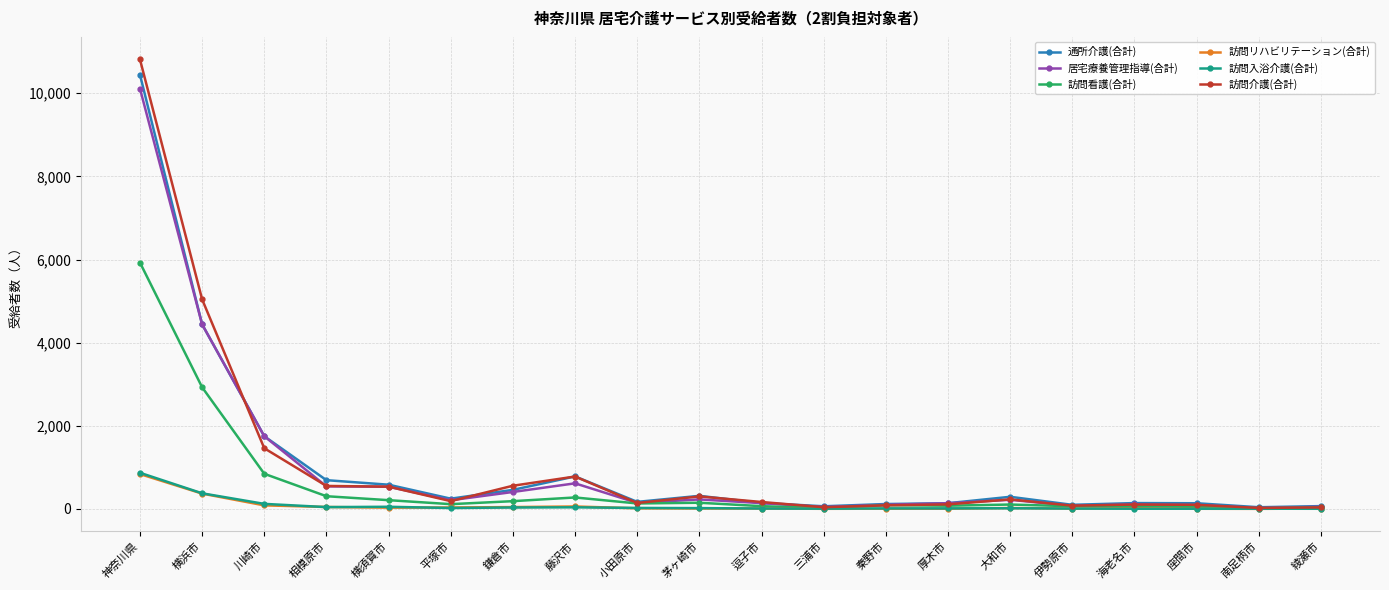

True or false: 訪問入浴介護(合計) has more than 0 interior local peaks.

True